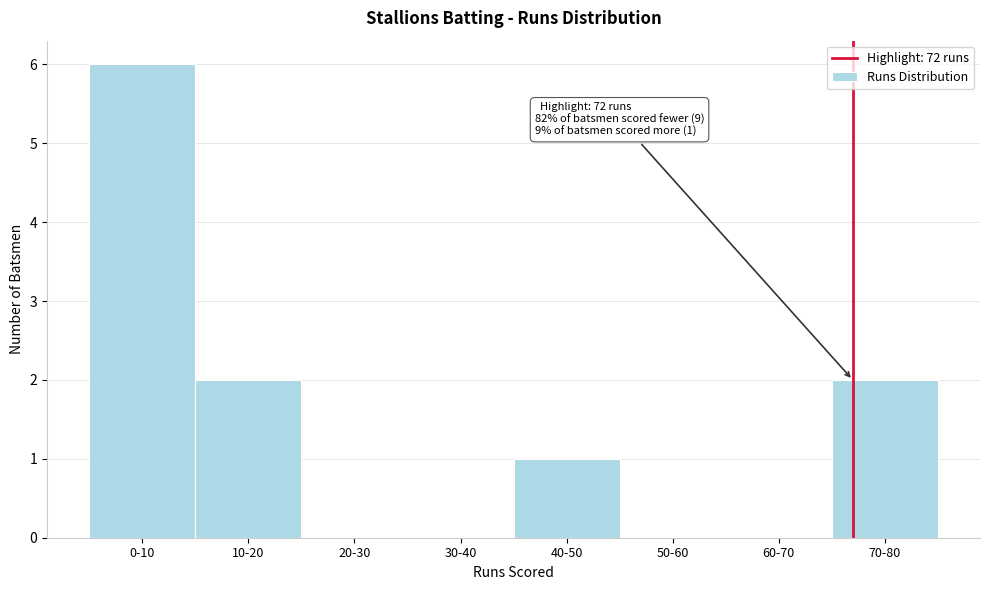

Reading right to left, what are all the values shown in this chart?

70-80=2	60-70=0	50-60=0	40-50=1	30-40=0	20-30=0	10-20=2	0-10=6